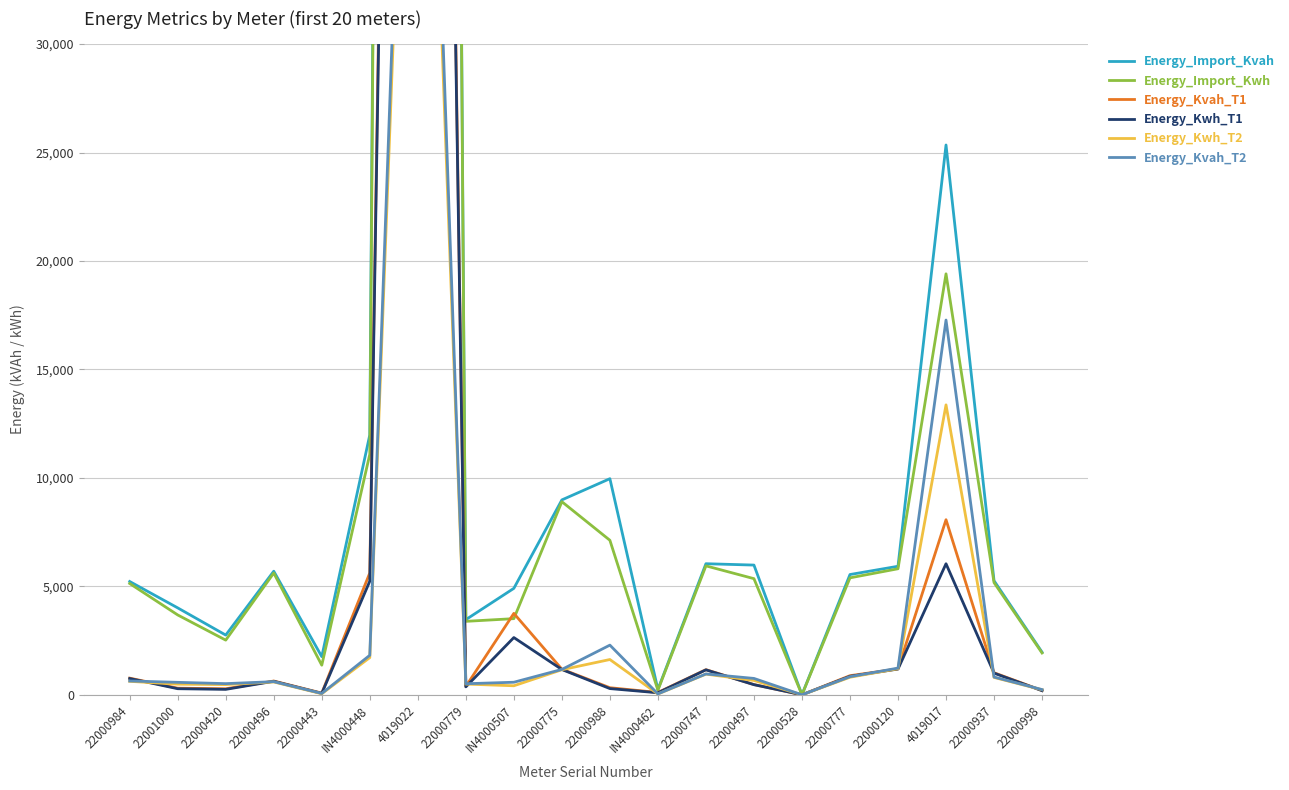

Which series changed the most between 22000984 and 22000747?

Energy_Import_Kvah